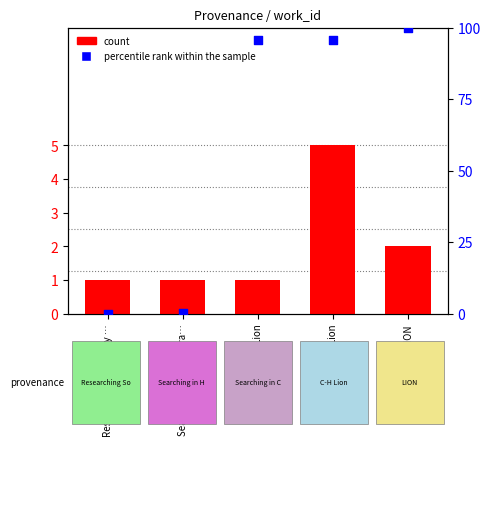

Which series contains the highest Y value?

percentile rank within the sample